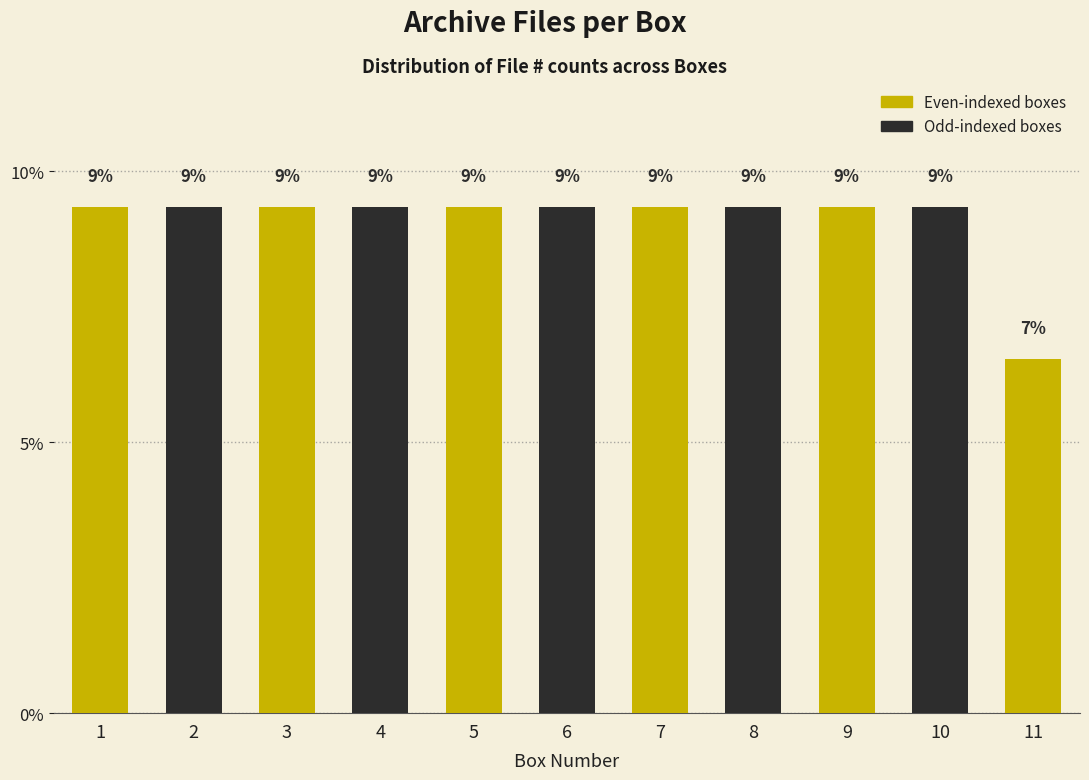

Are the bars horizontal?

No